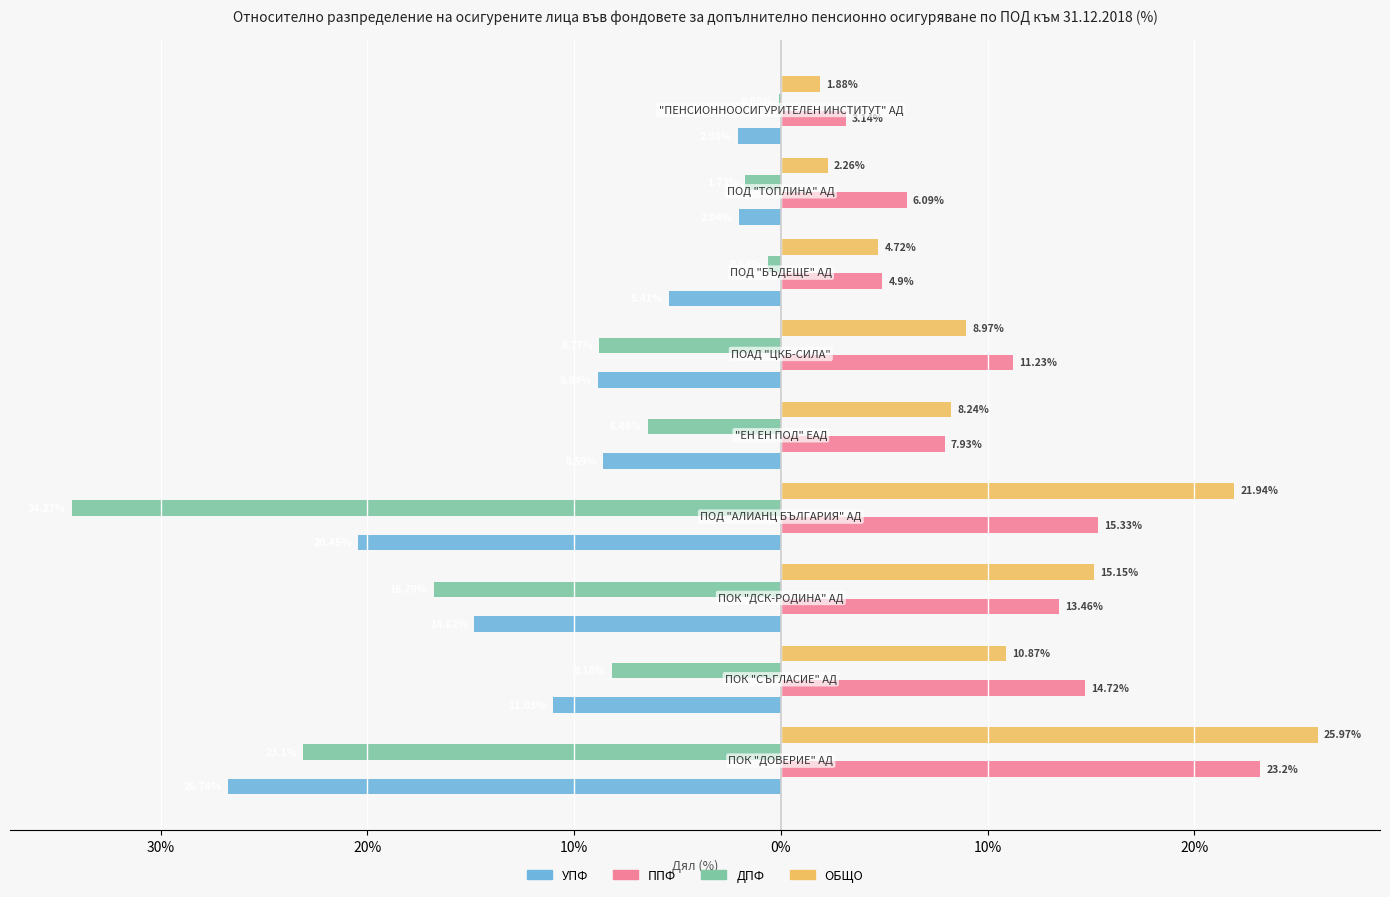

What is the smallest value displayed?

-34.3